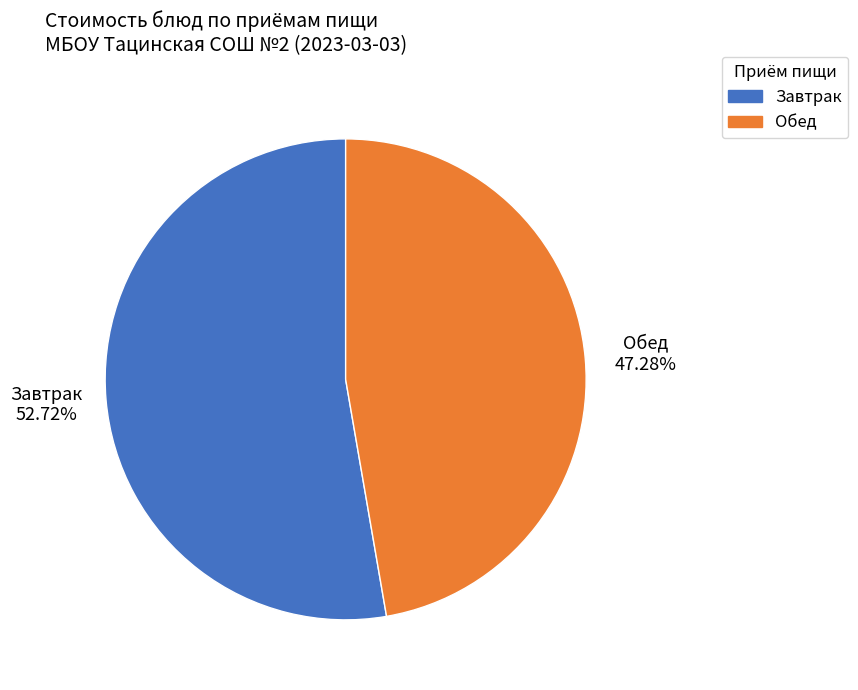

Which has a higher value, Обед or Завтрак?

Завтрак